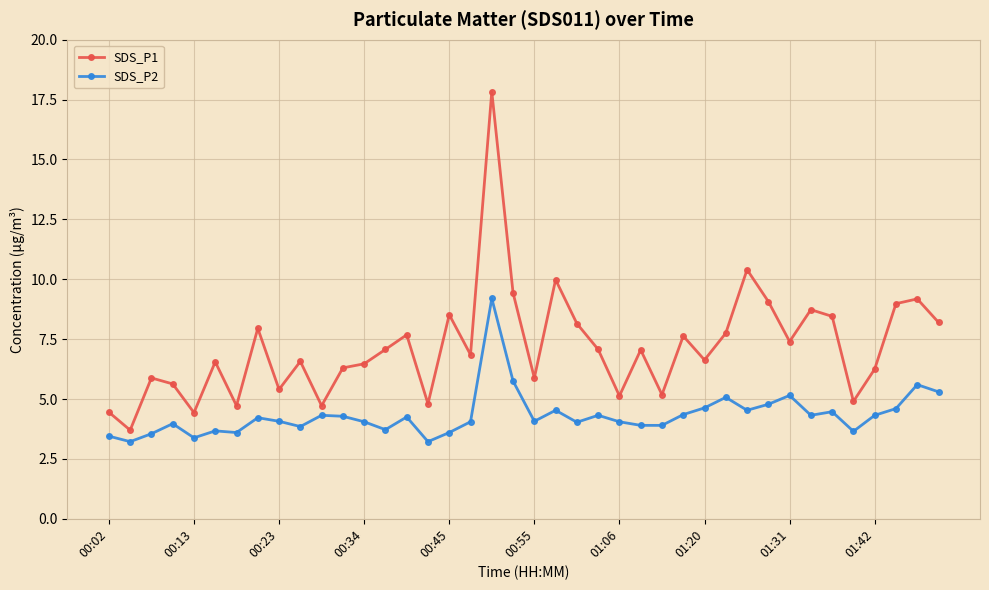

What is the value of the SDS_P1 point at the 12th from the left?

6.3